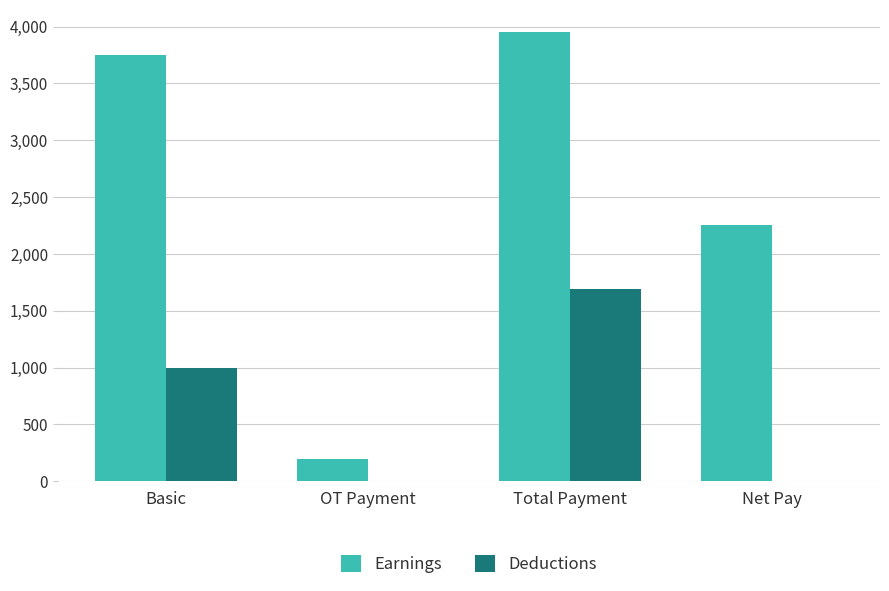

What is the sum of the Earnings values at Basic and Net Pay?

6008